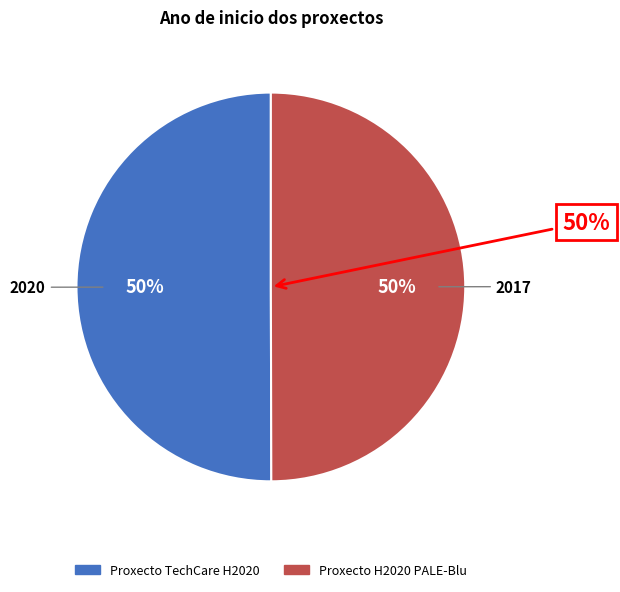

What is the smallest slice in the pie chart?

Proxecto H2020 PALE-Blu